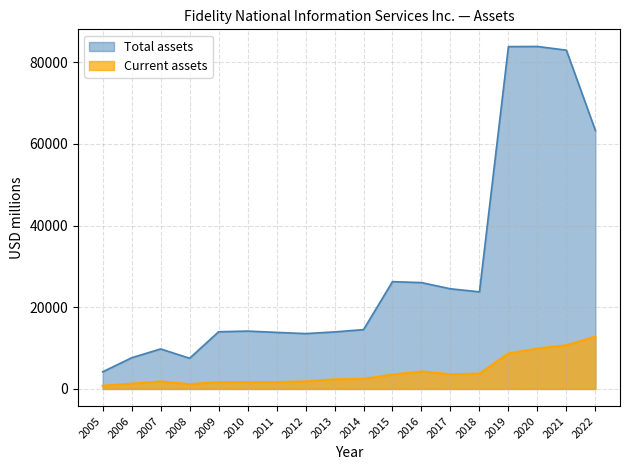

Which series has the largest total across all categories?

Total assets